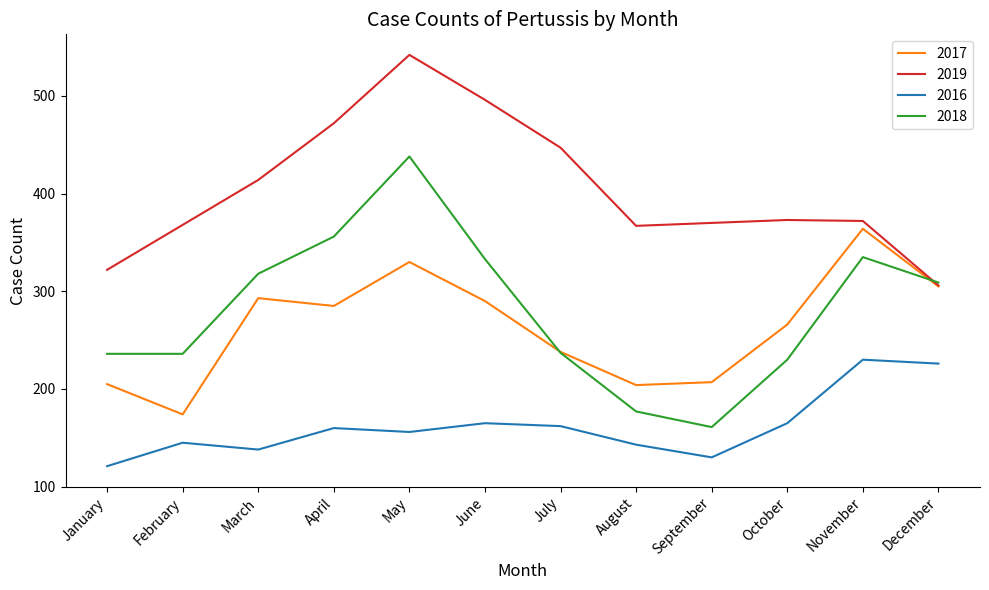

The value of 2019 at July is 447. True or false?

True